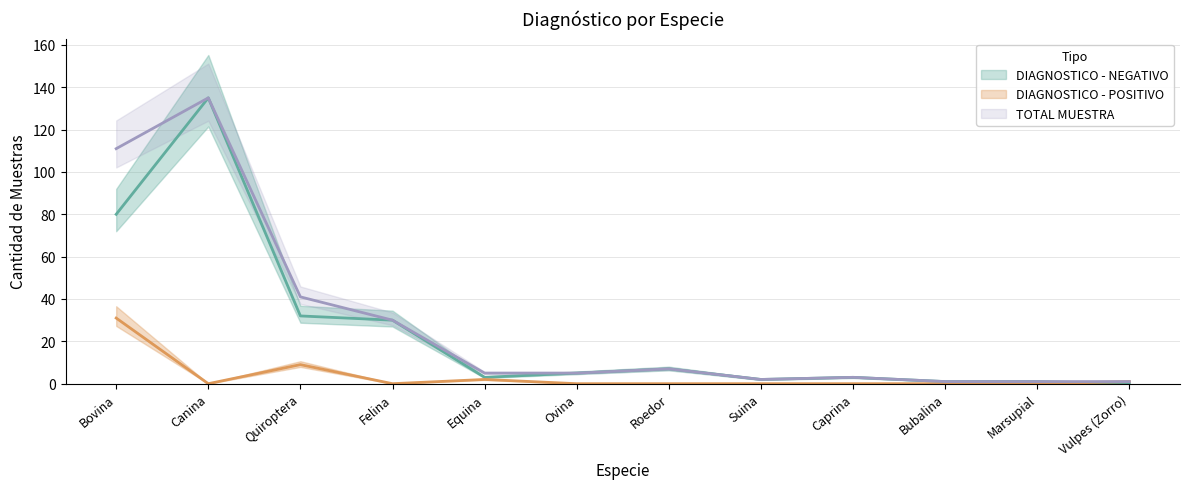

List the series in order of their peak value, highest first.

DIAGNOSTICO - NEGATIVO, TOTAL MUESTRA, DIAGNOSTICO - POSITIVO